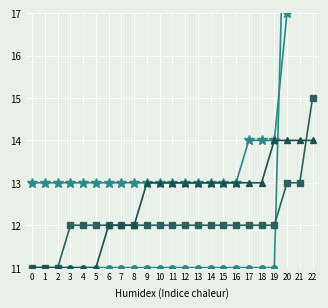

What are all the series names shown in the legend?

Pavlova gyrans, Pavlova sp., Diacronema lutheri, Exanthemachrysis gayraliae